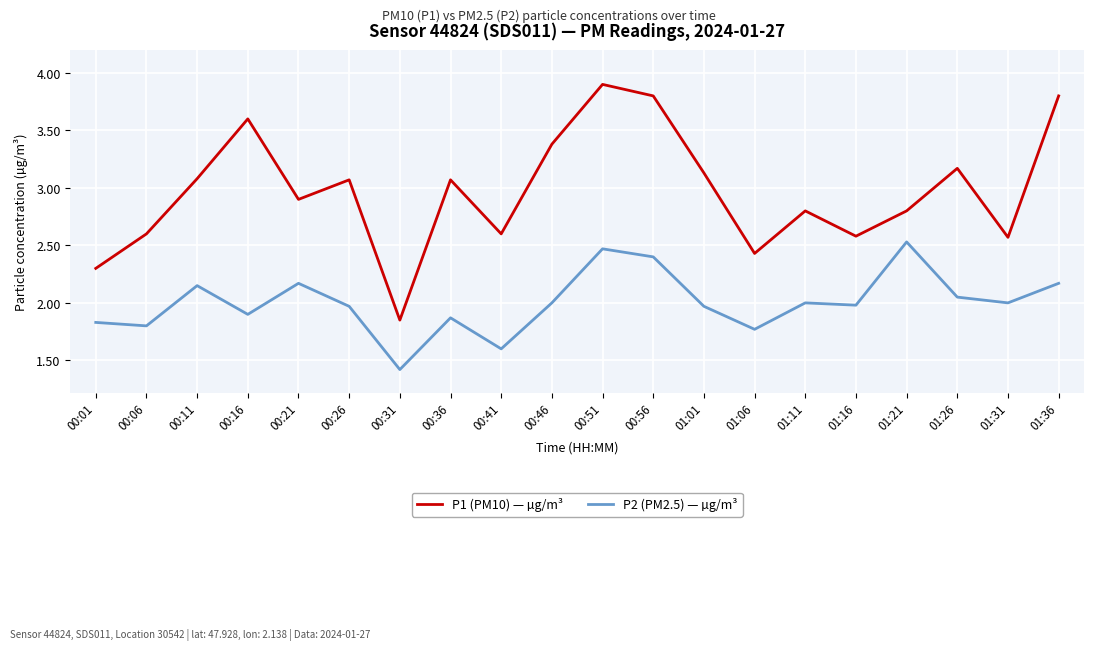

What position from the right is 00:06?

19